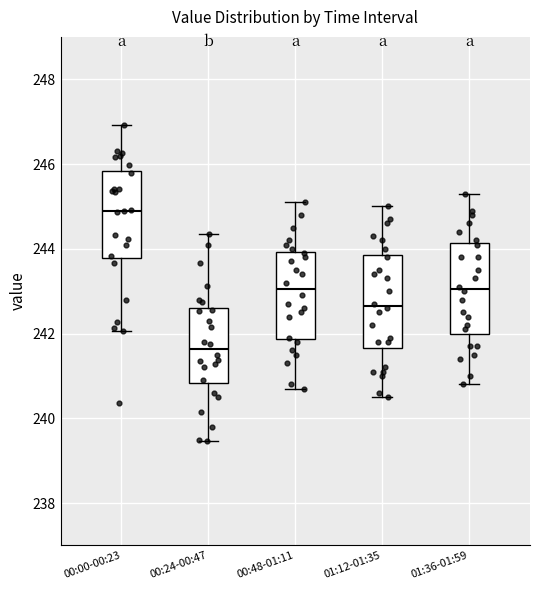

Reading left to right, transcribe this box plot: for each box, give where its median line is, the range the box spans, and where its two whiskers end, as read against the y-axis. The values are not printed on the chart, so give them approximately, as read against the axis.

00:00-00:23: median 245.0, box 243.8 to 245.8, whiskers 242.0 to 247.0
00:24-00:47: median 241.6, box 240.8 to 242.6, whiskers 239.4 to 244.4
00:48-01:11: median 243.0, box 241.8 to 244.0, whiskers 240.8 to 245.2
01:12-01:35: median 242.6, box 241.6 to 243.8, whiskers 240.6 to 245.0
01:36-01:59: median 243.0, box 242.0 to 244.2, whiskers 240.8 to 245.4